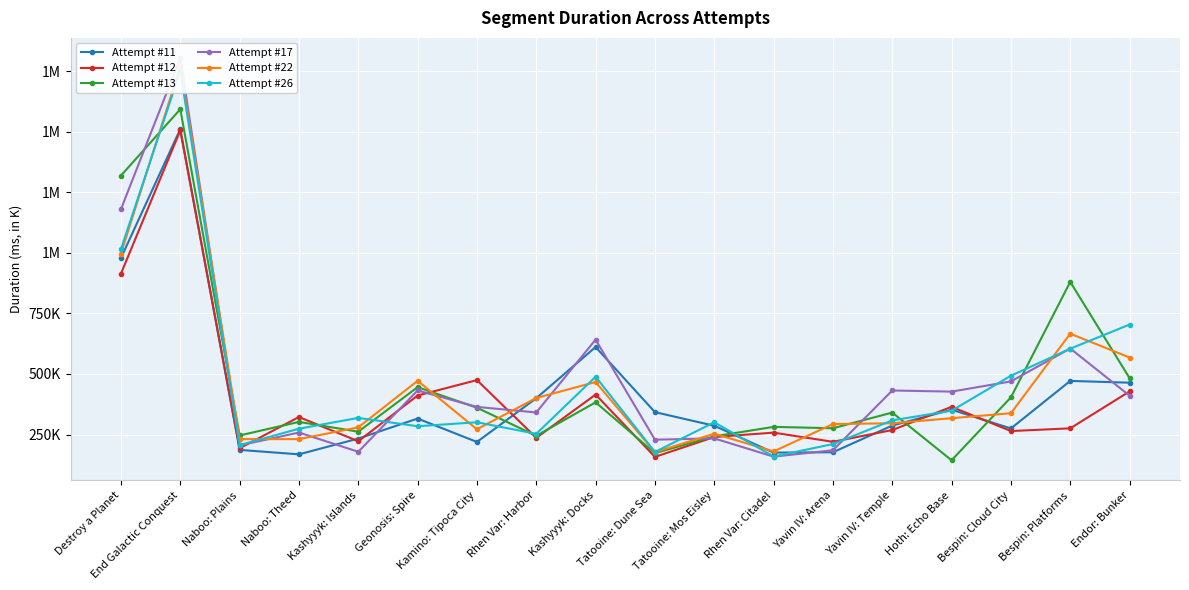

Between which two adjacent categories do Attempt #26 and Attempt #22 first intersect?

Destroy a Planet and End Galactic Conquest